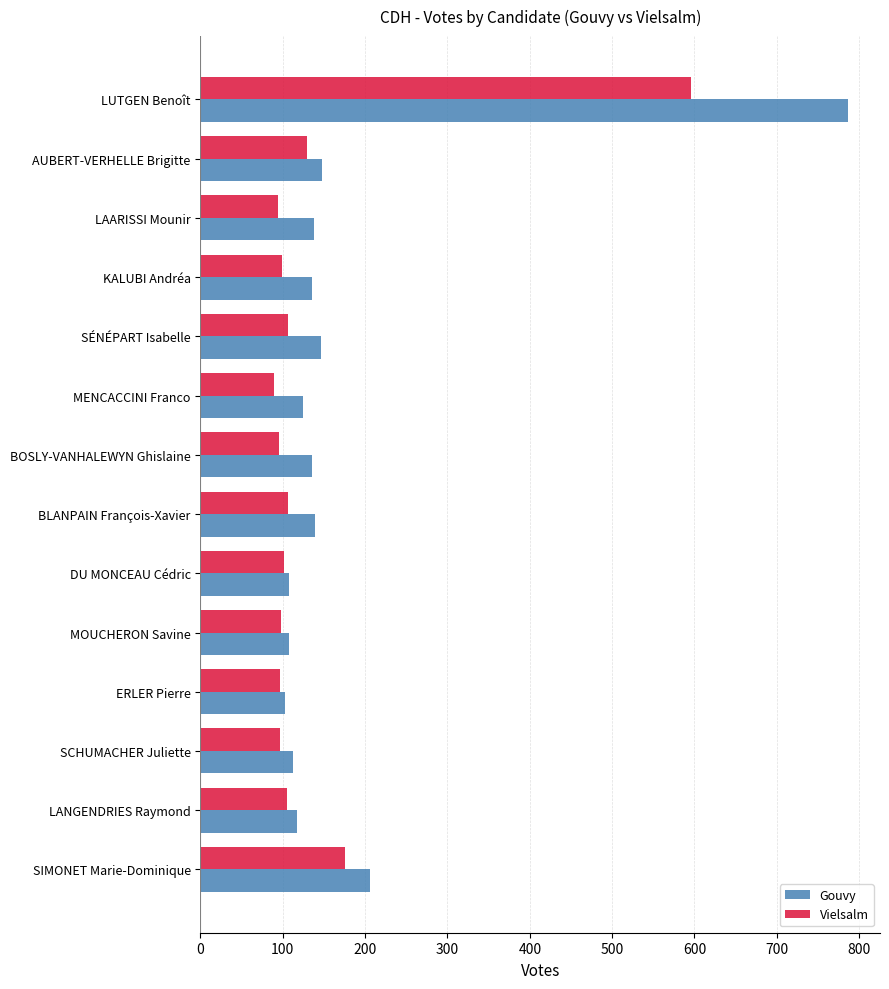

Rank the series by their maximum value, from lowest to highest.

Vielsalm, Gouvy